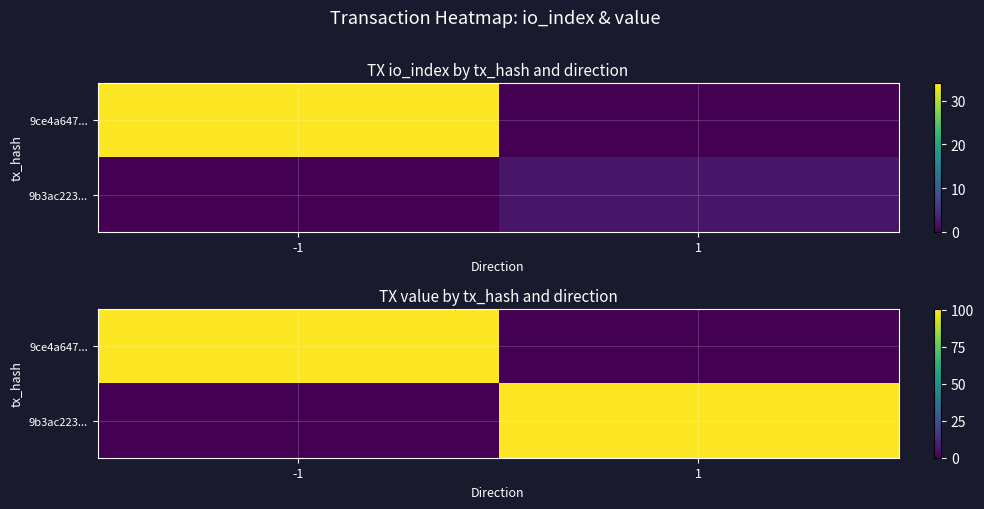

Is it true that 9b3ac223... equals 46.5 at -1?

False